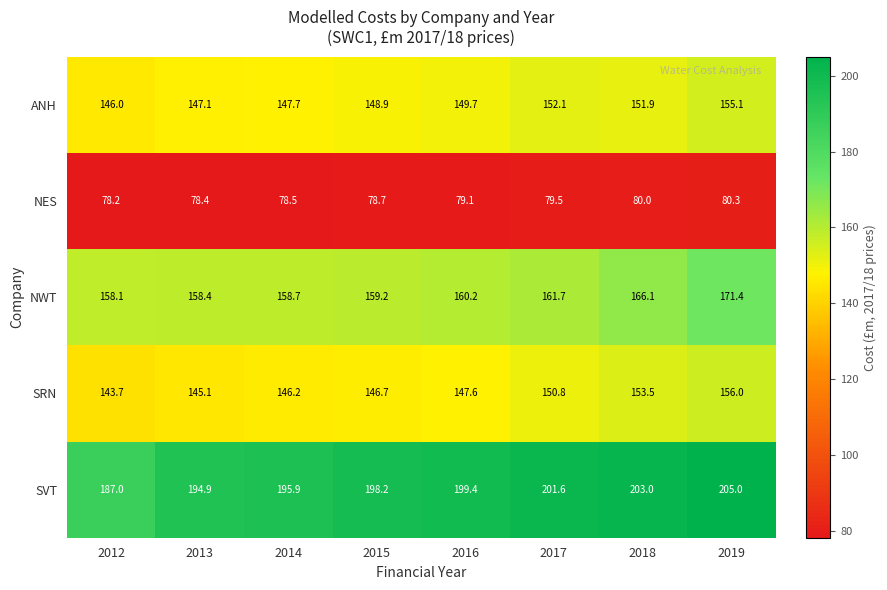

True or false: SRN has a value of 237.2 at 2018.

False